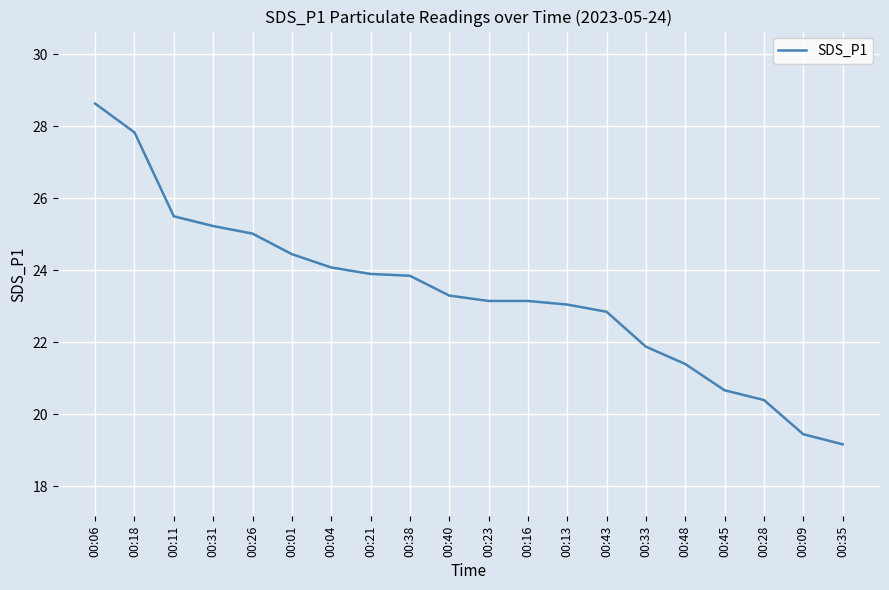

Is it true that the value at 00:48 is 37.6?

False